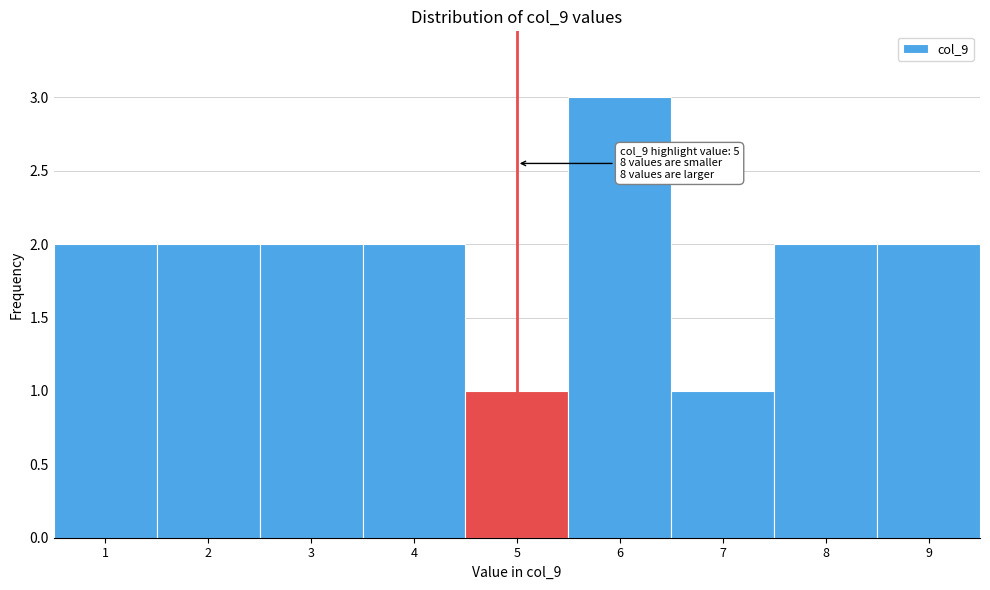

Reading right to left, what are all the values shown in this chart?

9=2	8=2	7=1	6=3	5=1	4=2	3=2	2=2	1=2